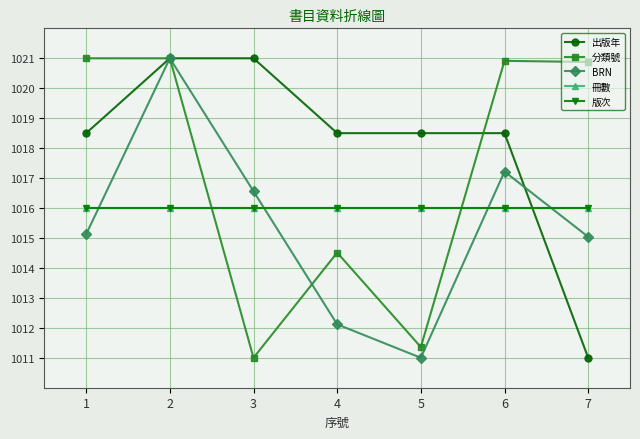

Does the chart display data point markers on the line(s)?

Yes